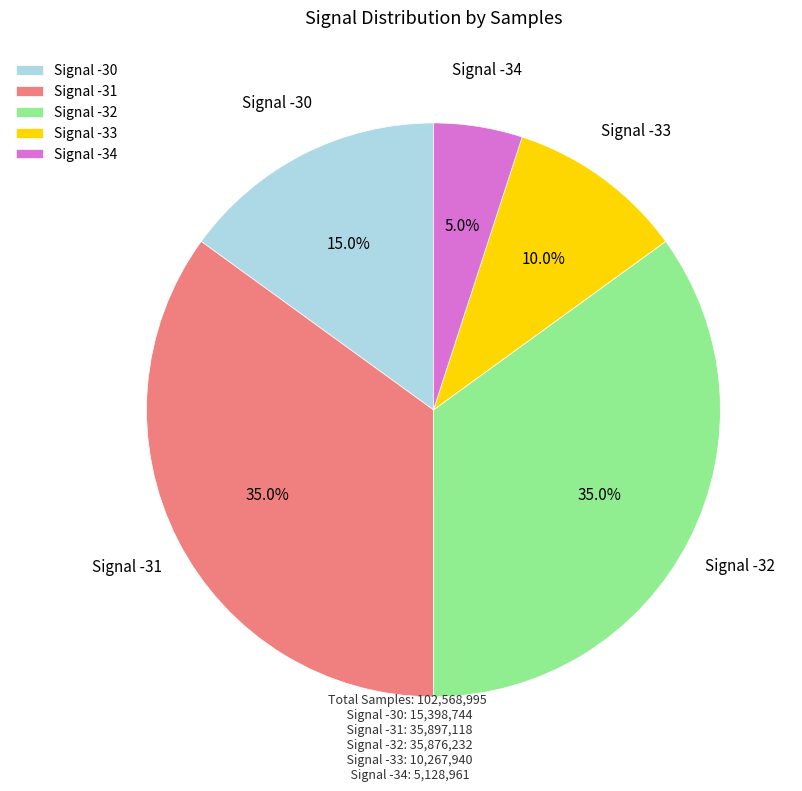

How many slices are in this pie chart?

5